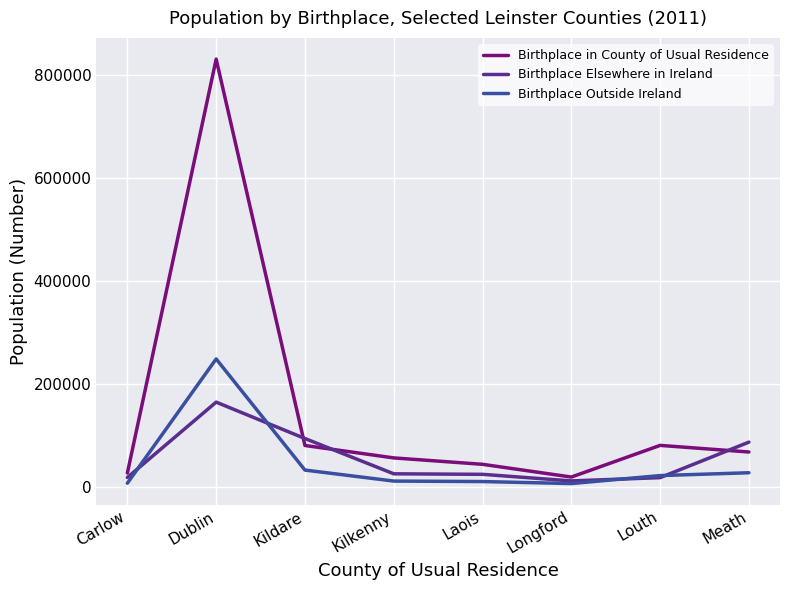

Which series has the largest range (max minus min)?

Birthplace in County of Usual Residence